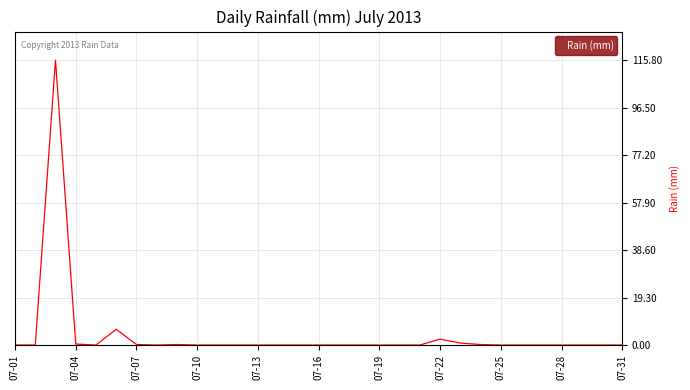

What is the greatest value displayed?

115.8